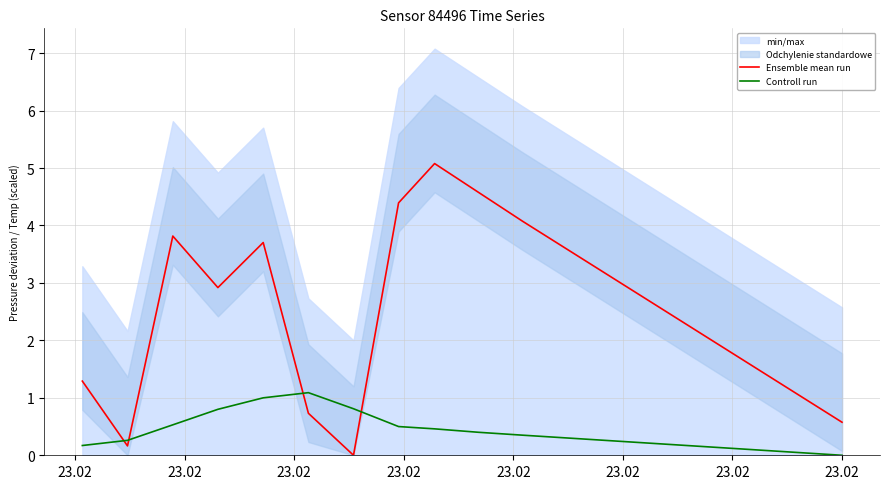

True or false: Controll run and Ensemble mean run cross at least once.

True